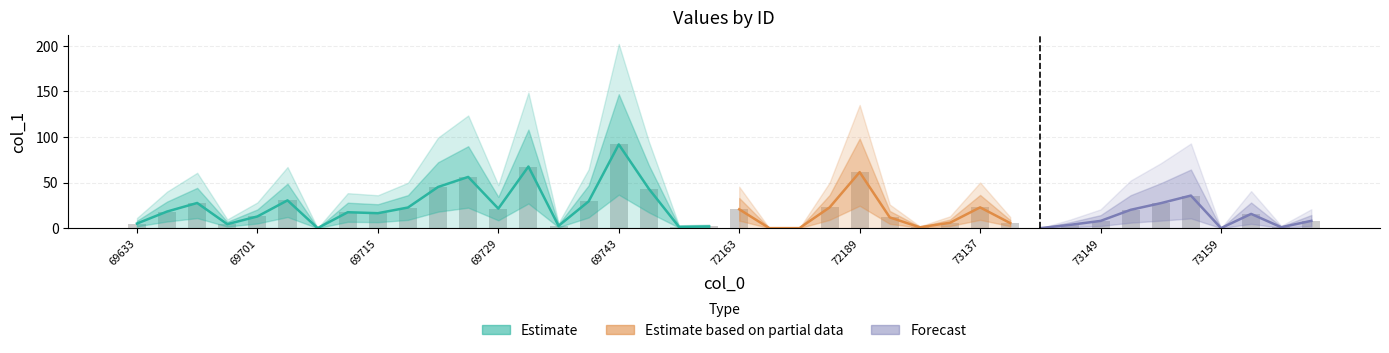

Reading left to right, list all the values displayed in this chart.

5.0	18.2	27.6	4.3	12.8	30.4	0.0	17.4	16.4	22.6	45.1	56.1	21.4	67.5	2.5	29.3	91.8	43.1	1.4	1.8	20.6	0.0	0.0	22.7	61.4	11.8	0.9	5.9	22.8	5.5	0.0	3.6	7.9	20.1	27.4	35.7	0.0	15.6	1.0	8.0